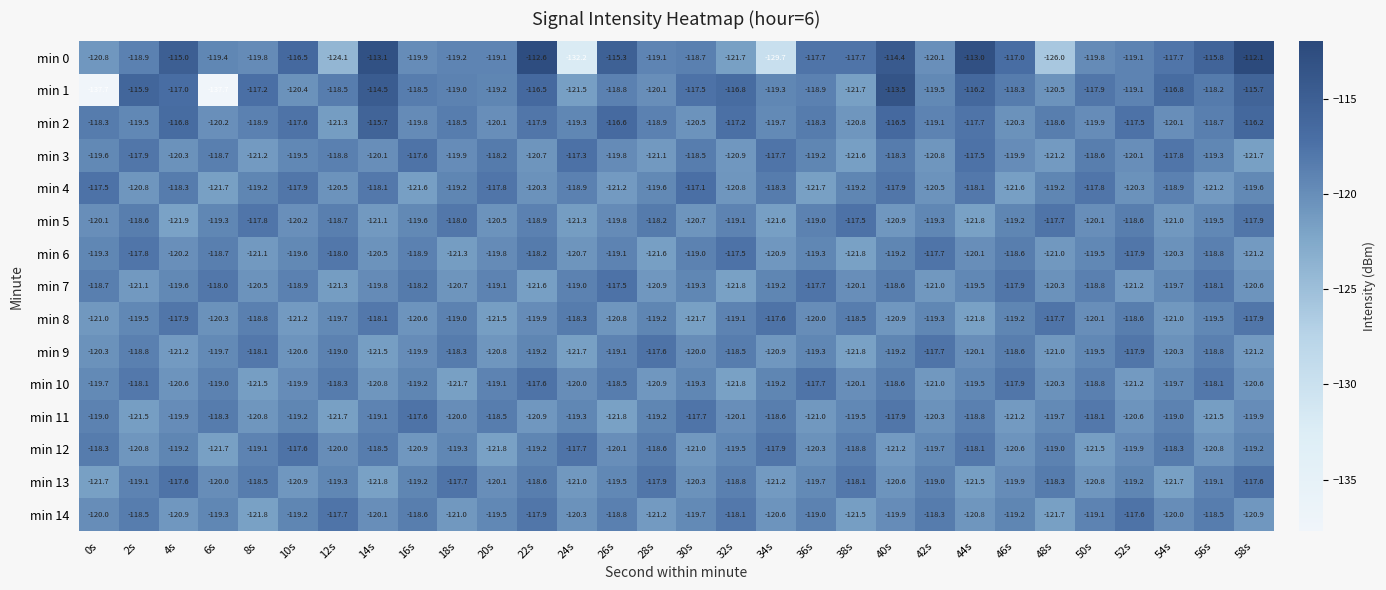

What is the average value of the min 3 series?

-119.5